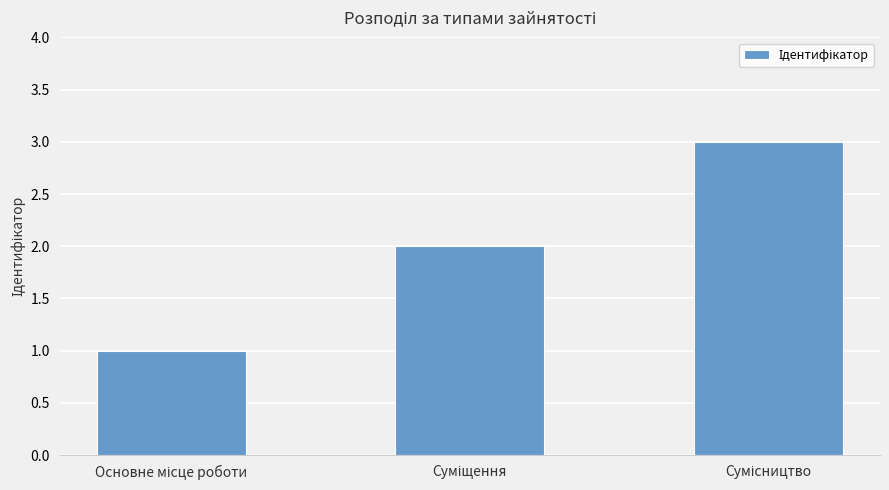

How many series are shown in this chart?

1